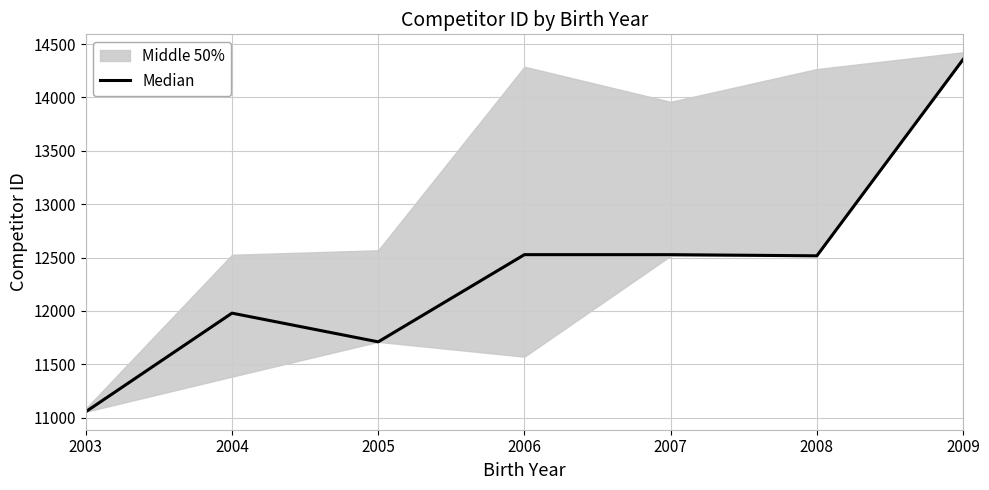

Reading left to right, extract all data points from this chart.

11055	11979	11710	12527	12527	12516	14356